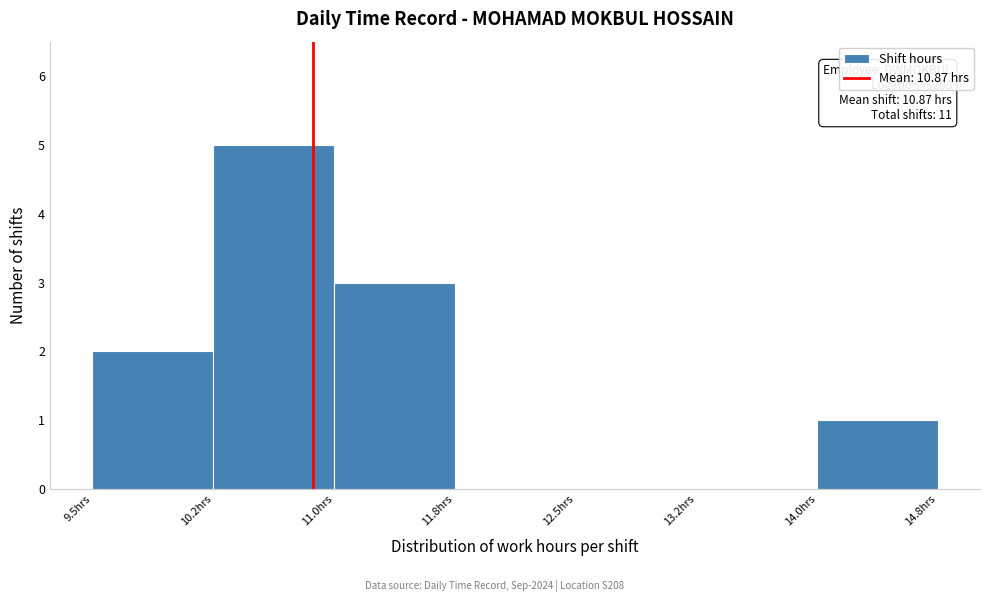

Over which range of the x-axis is the bar tallest?

10.25 to 11.00